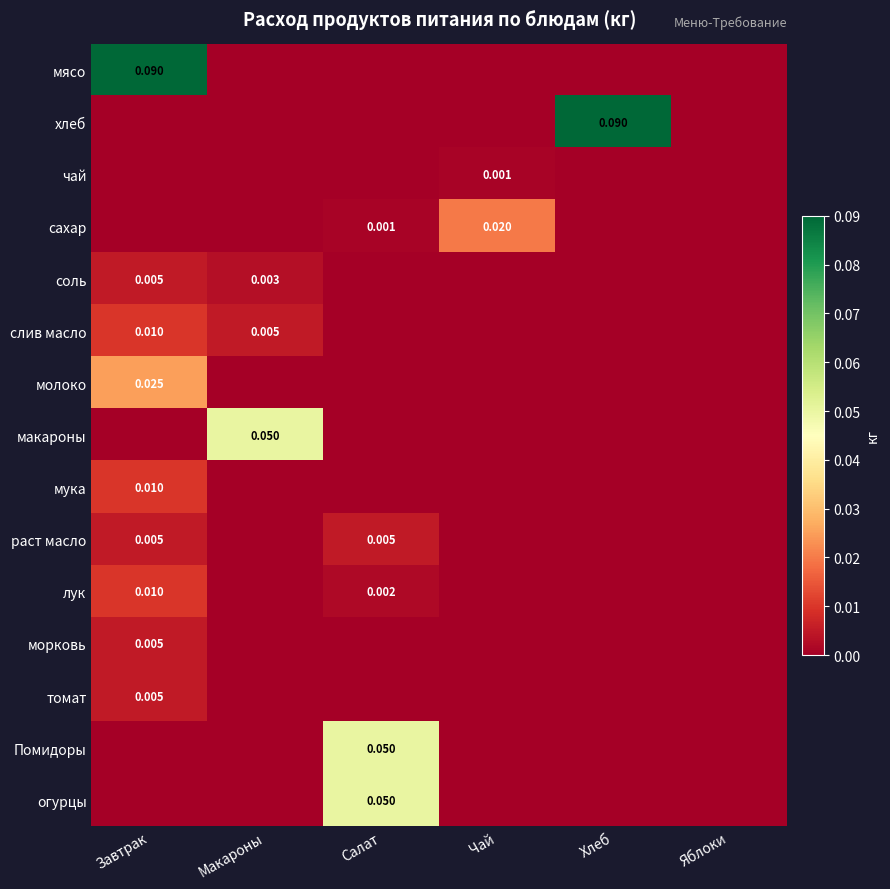

At which category is the sum across all series the highest?

Завтрак